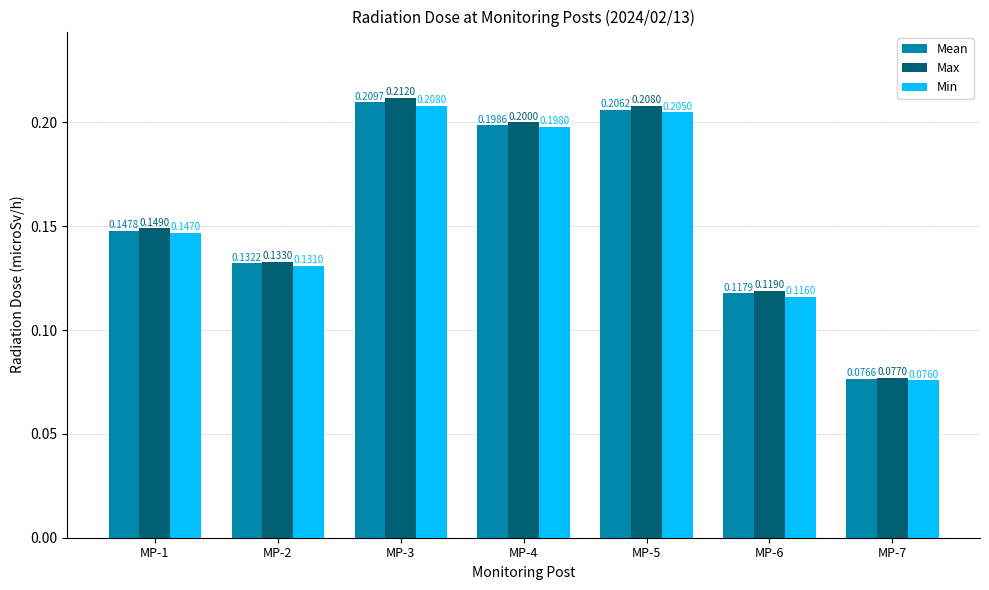

What is the approximate value of Min at MP-3?

0.2